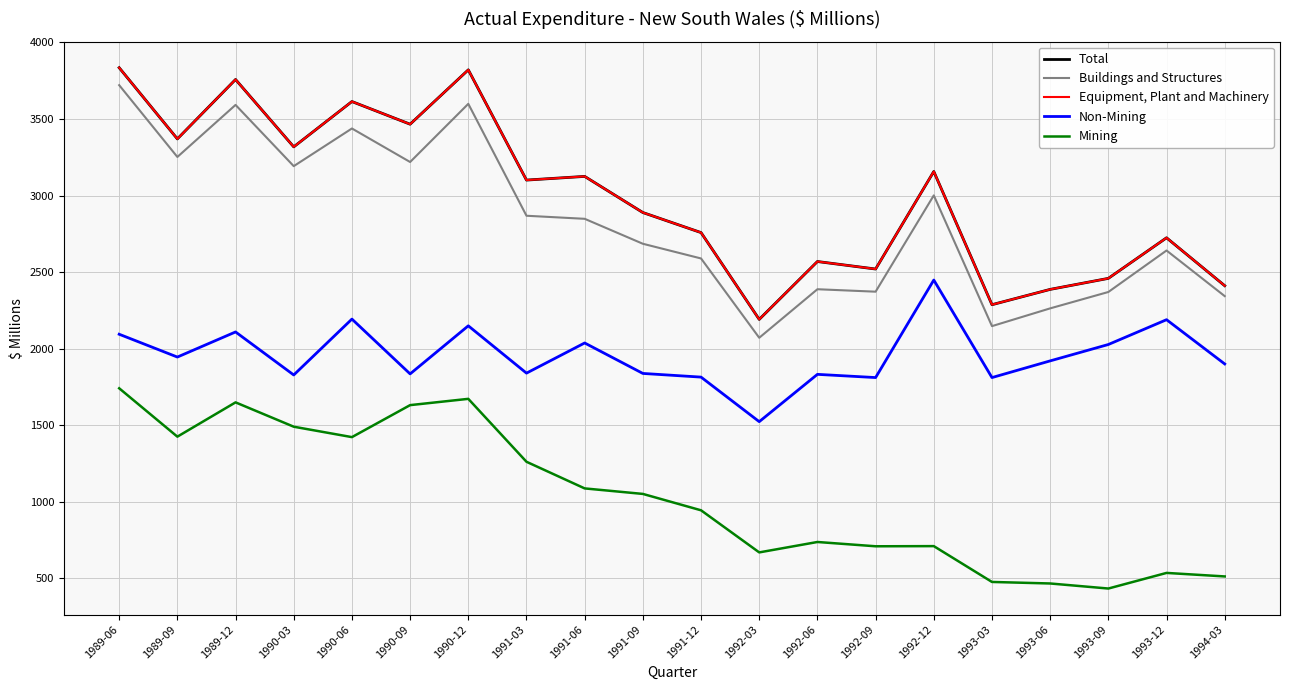

At 1991-06, list the series in order from smallest to largest.

Mining, Non-Mining, Buildings and Structures, Total, Equipment, Plant and Machinery